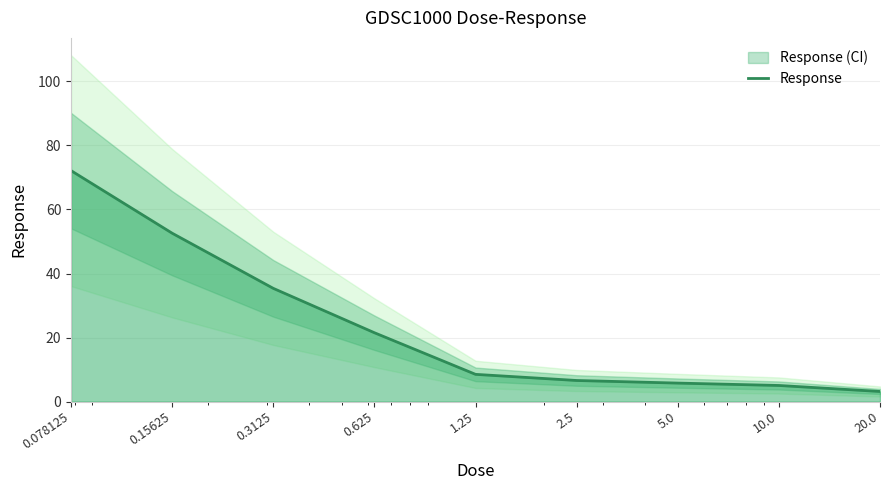

What is the sum of all values?

210.6